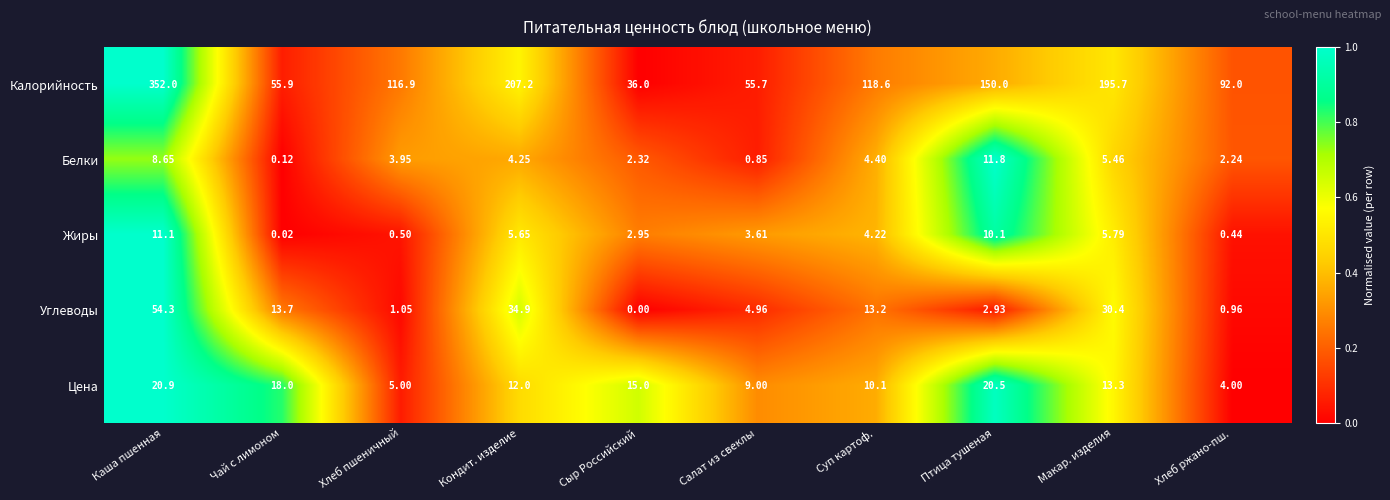

Between Каша пшенная and Хлеб пшеничный, which series saw the biggest shift?

Калорийность